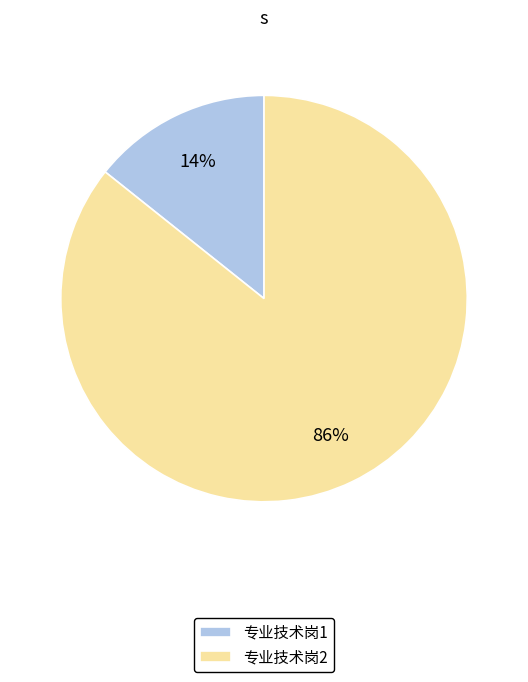

Do 专业技术岗1 and 专业技术岗2 together represent more than half of the pie?

Yes